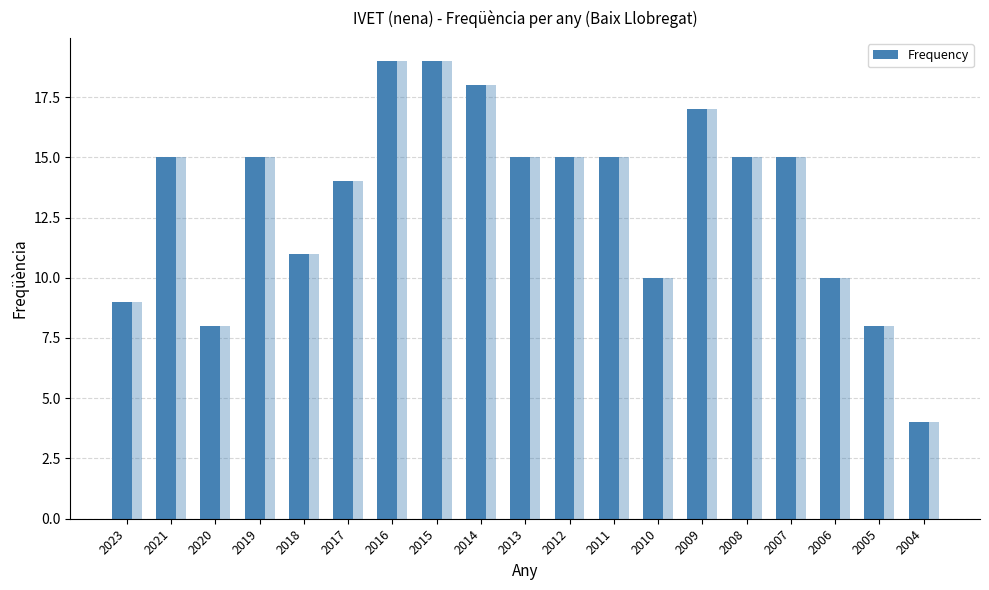

What is the sum of the values at 2011 and 2006?

25